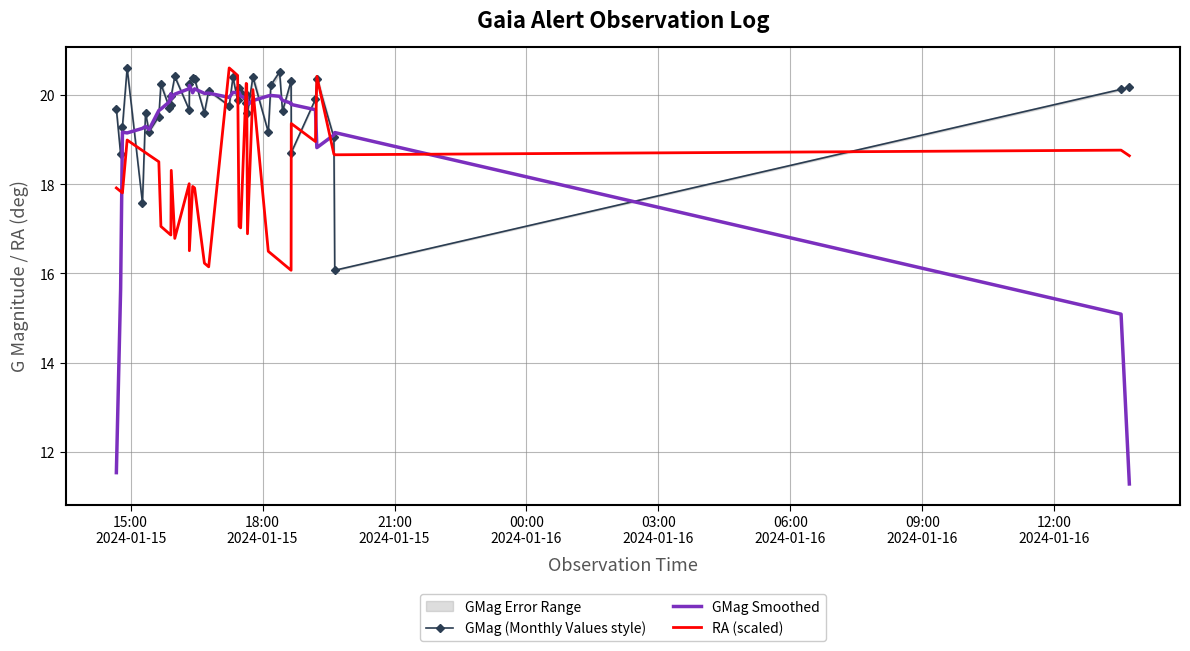

What is the highest value of the GMag (Monthly Values style) series?

20.6